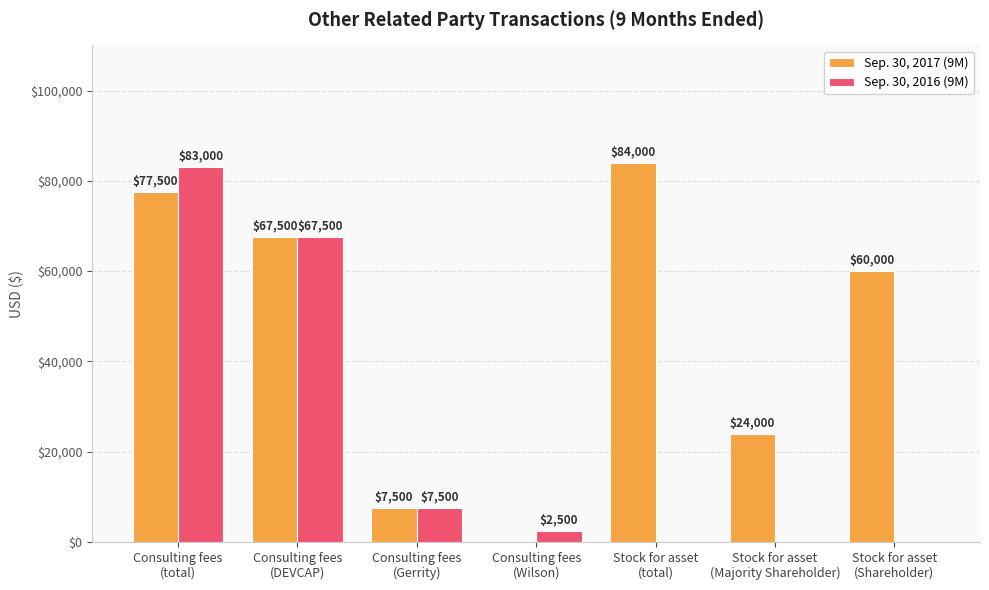

Which series has the largest total across all categories?

Sep. 30, 2017 (9M)